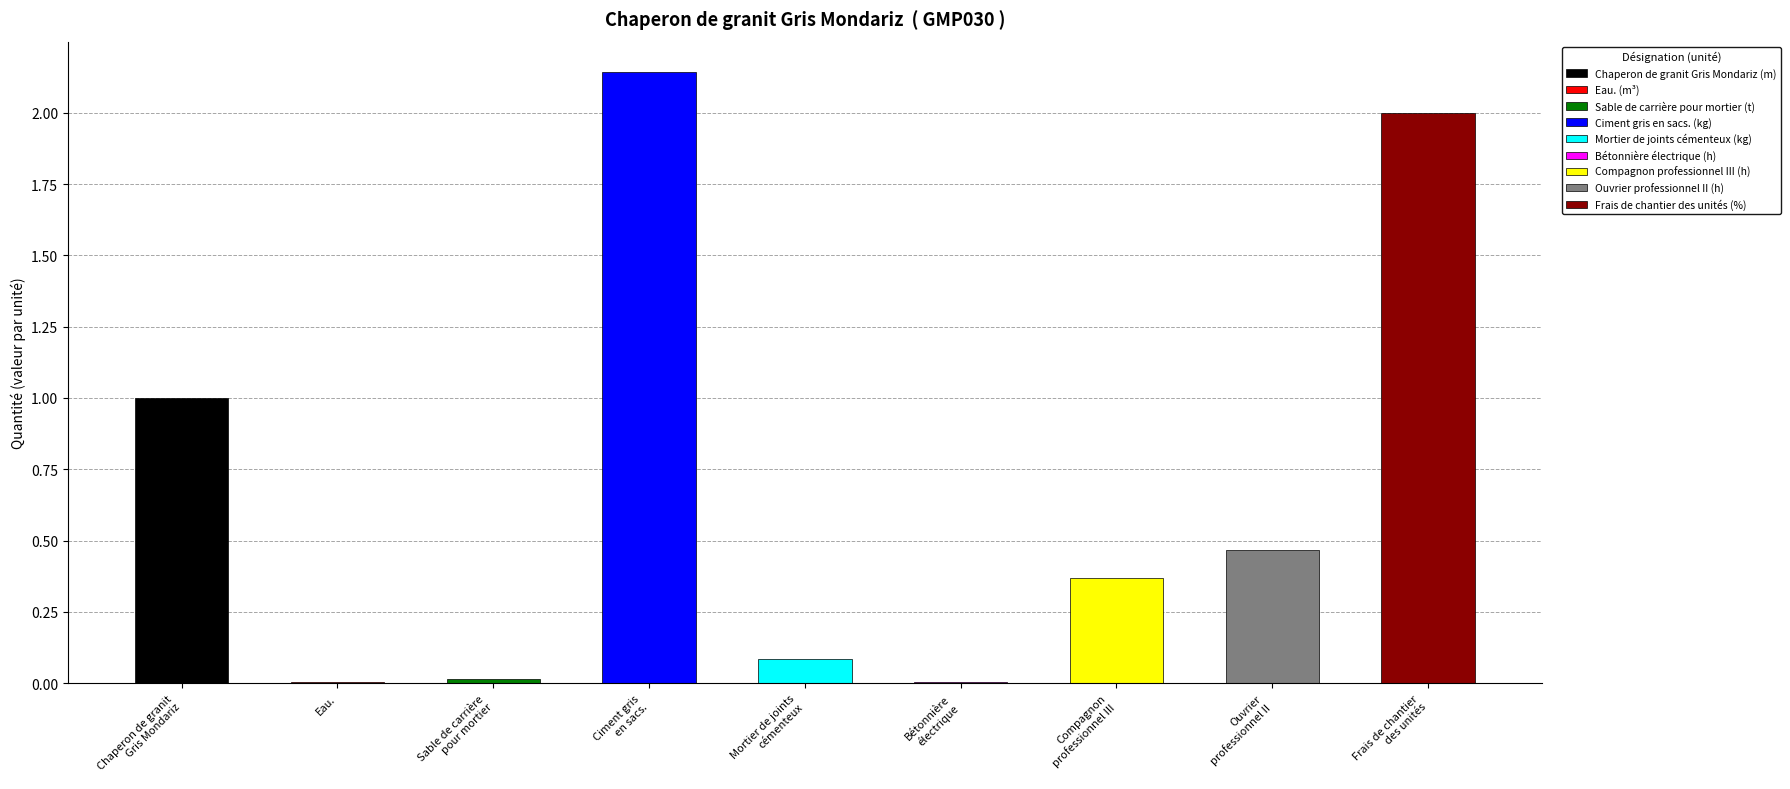

What is the average value?

0.7